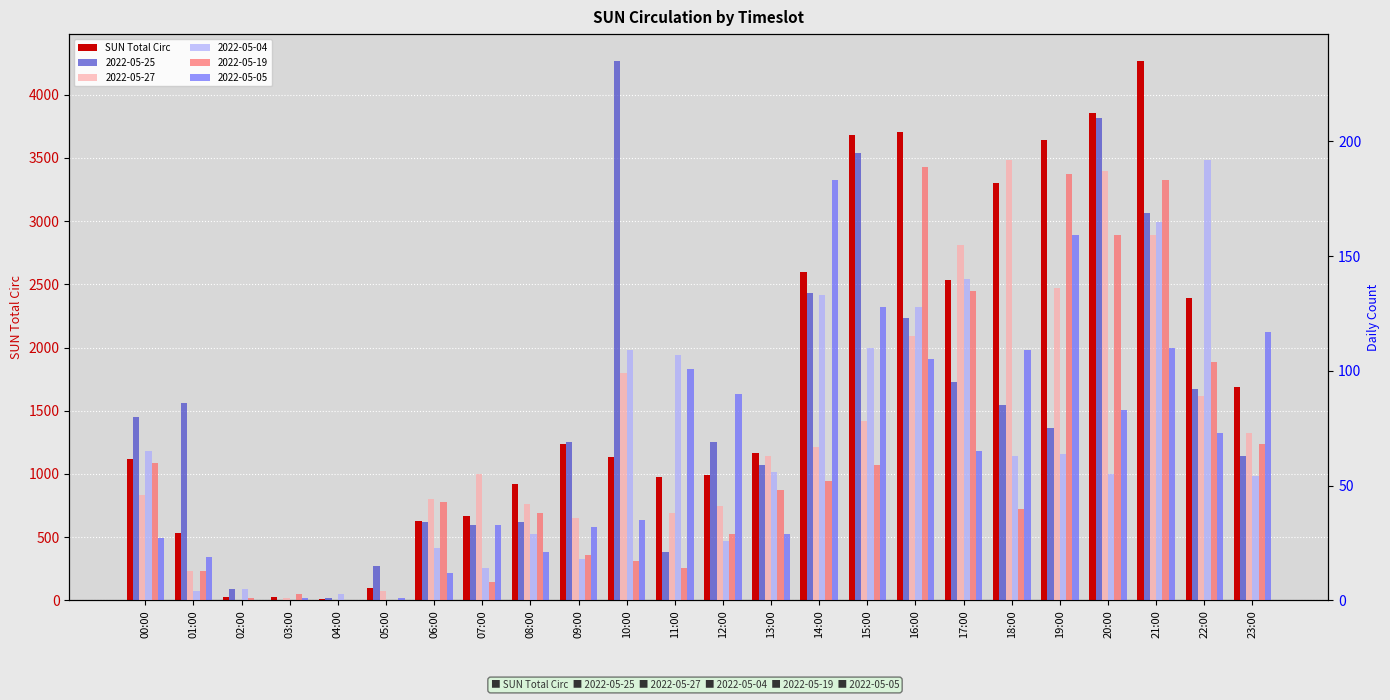

What is the difference between the maximum and minimum values?

4257